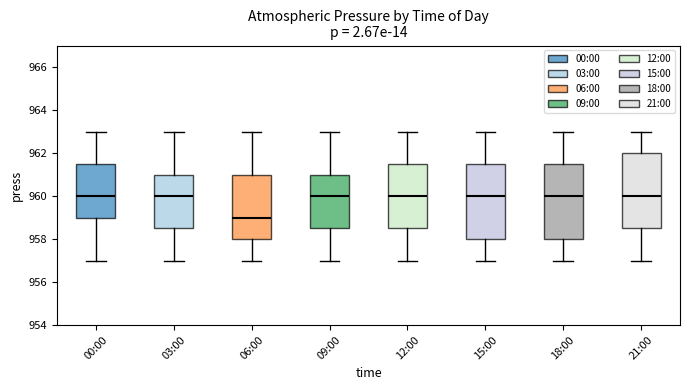

Reading left to right, read every box against the y-axis: the position of its median line, the range the box covers, and the ends of its whiskers. The values are not printed on the chart, so give them approximately, as read against the axis.

00:00: median 960.0, box 959.0 to 961.6, whiskers 957.0 to 963.0
03:00: median 960.0, box 958.6 to 961.0, whiskers 957.0 to 963.0
06:00: median 959.0, box 958.0 to 961.0, whiskers 957.0 to 963.0
09:00: median 960.0, box 958.6 to 961.0, whiskers 957.0 to 963.0
12:00: median 960.0, box 958.6 to 961.6, whiskers 957.0 to 963.0
15:00: median 960.0, box 958.0 to 961.6, whiskers 957.0 to 963.0
18:00: median 960.0, box 958.0 to 961.6, whiskers 957.0 to 963.0
21:00: median 960.0, box 958.6 to 962.0, whiskers 957.0 to 963.0